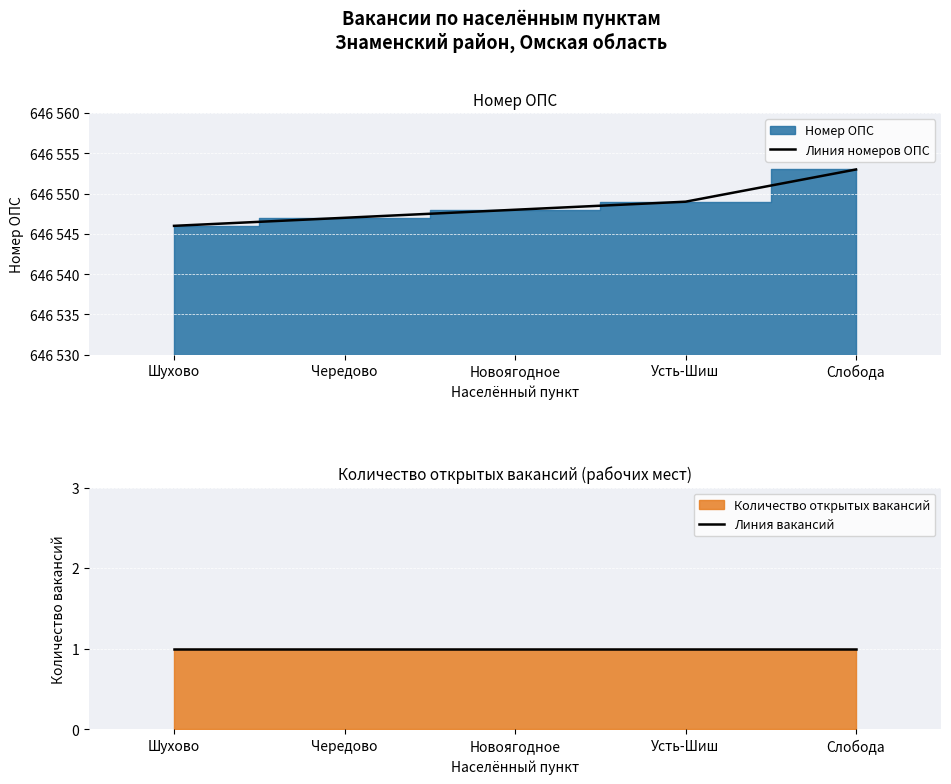

At which label is Линия вакансий closest to 1?

Шухово